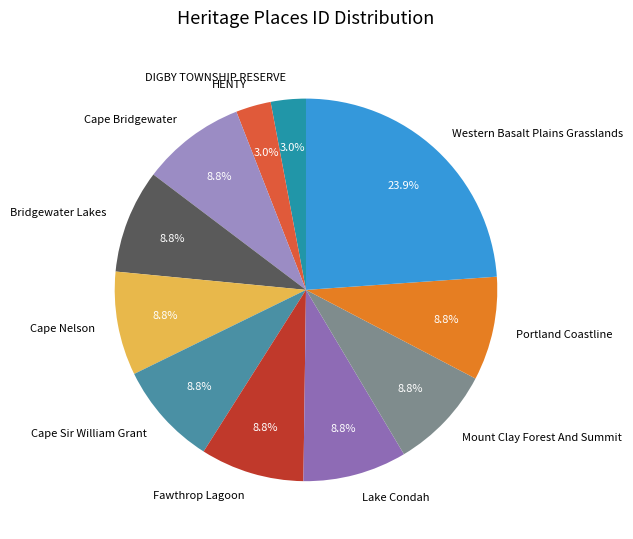

Which slice is the largest?

Western Basalt Plains Grasslands